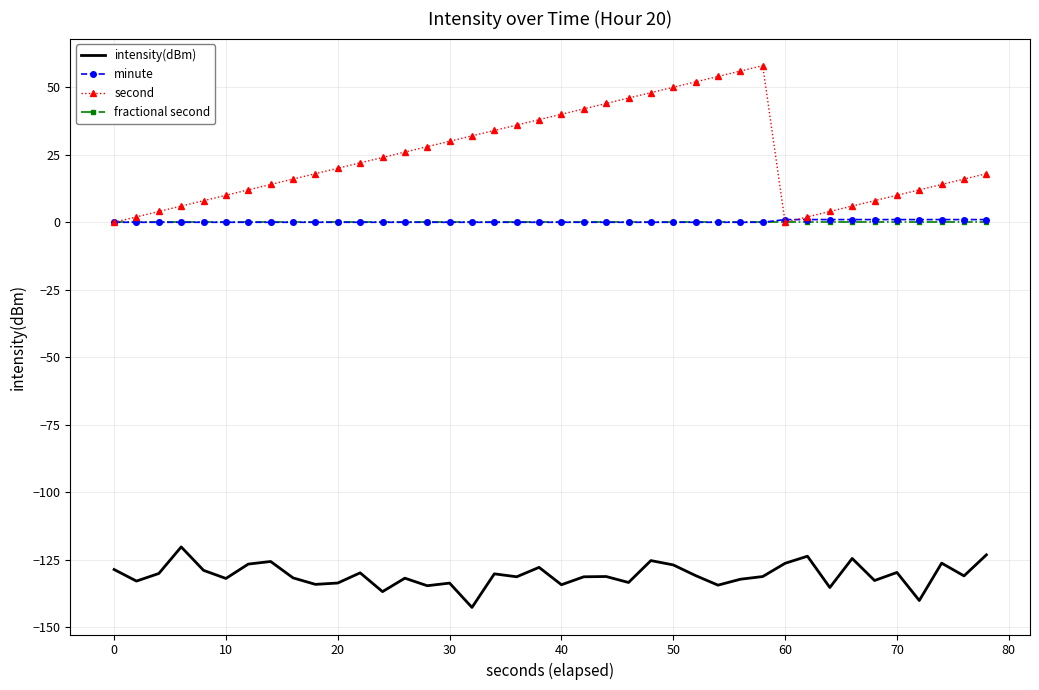

True or false: second and intensity(dBm) intersect in this chart.

False